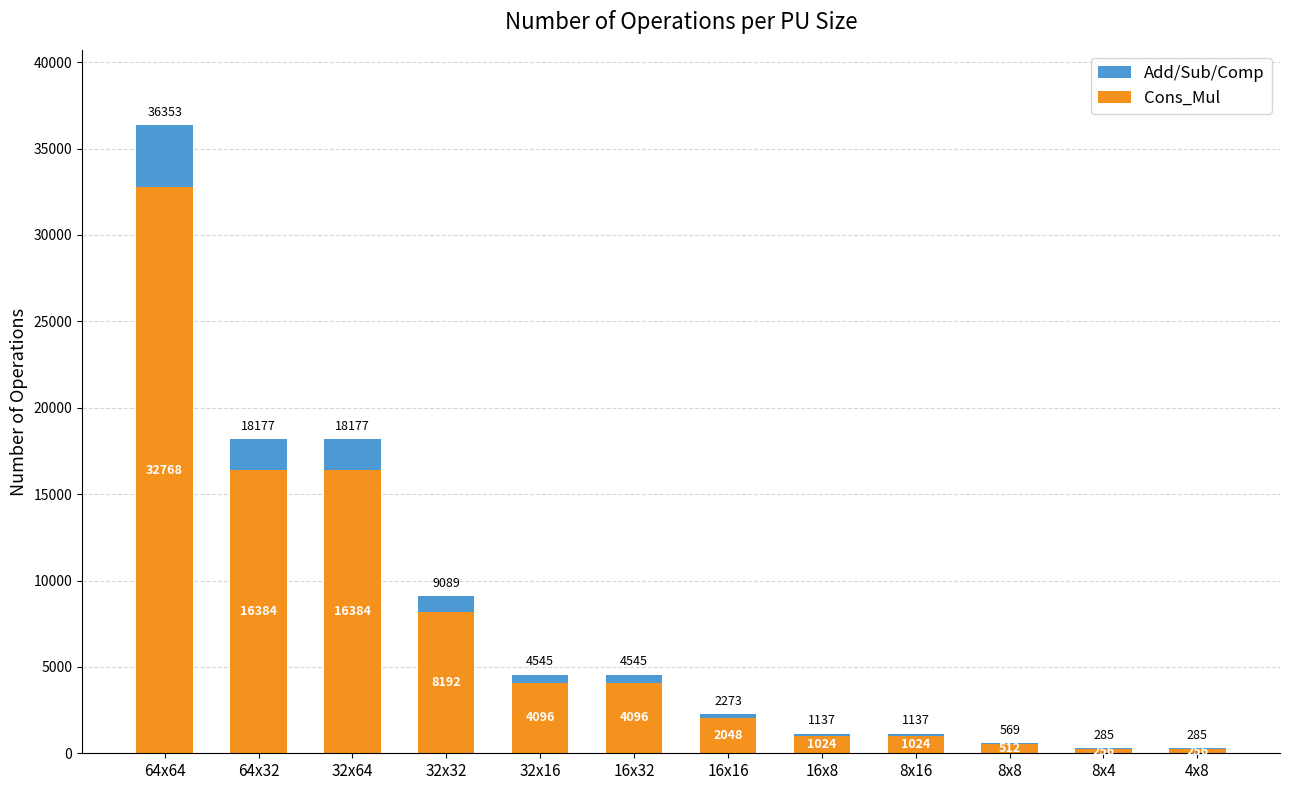

Where does the Add/Sub/Comp series first go above 4545?

64x64